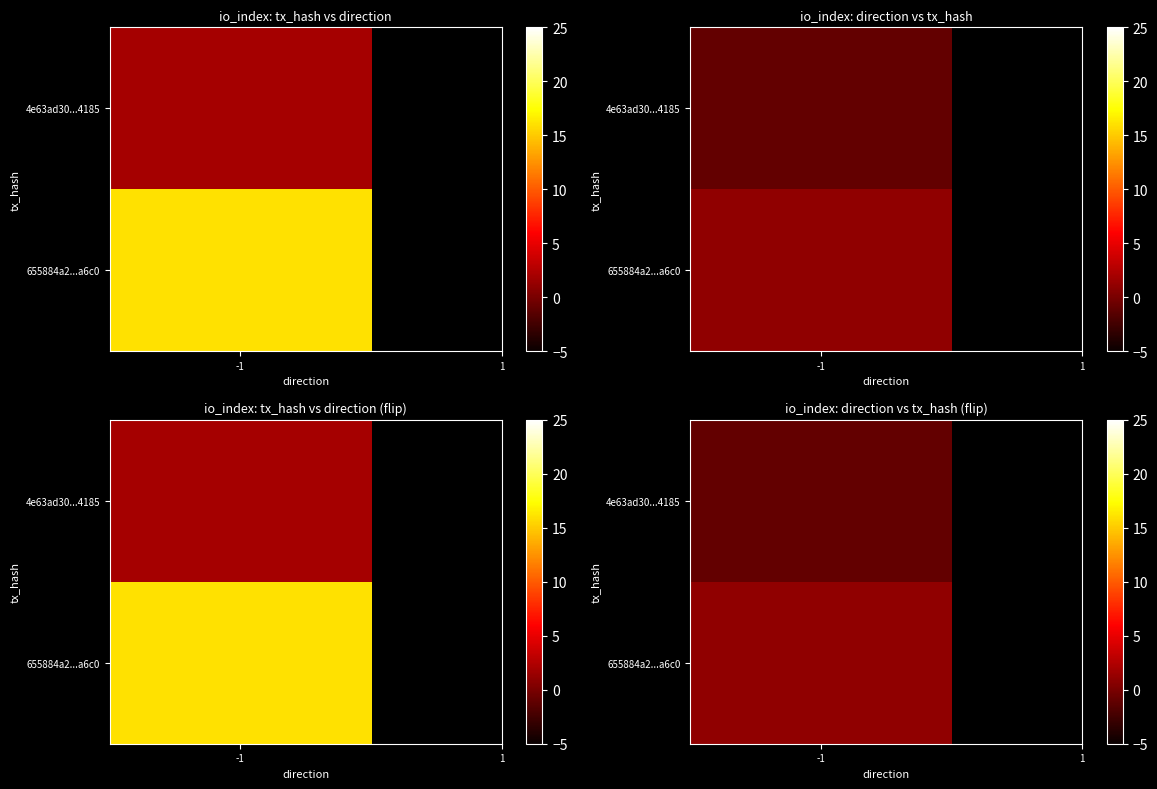

List the series in order of their overall mean, lowest first.

4e63ad30bb972f3b820bc6ddbaf079345bf4185, 655884a2e34d0c749fe657f1bfdb34491280a6c